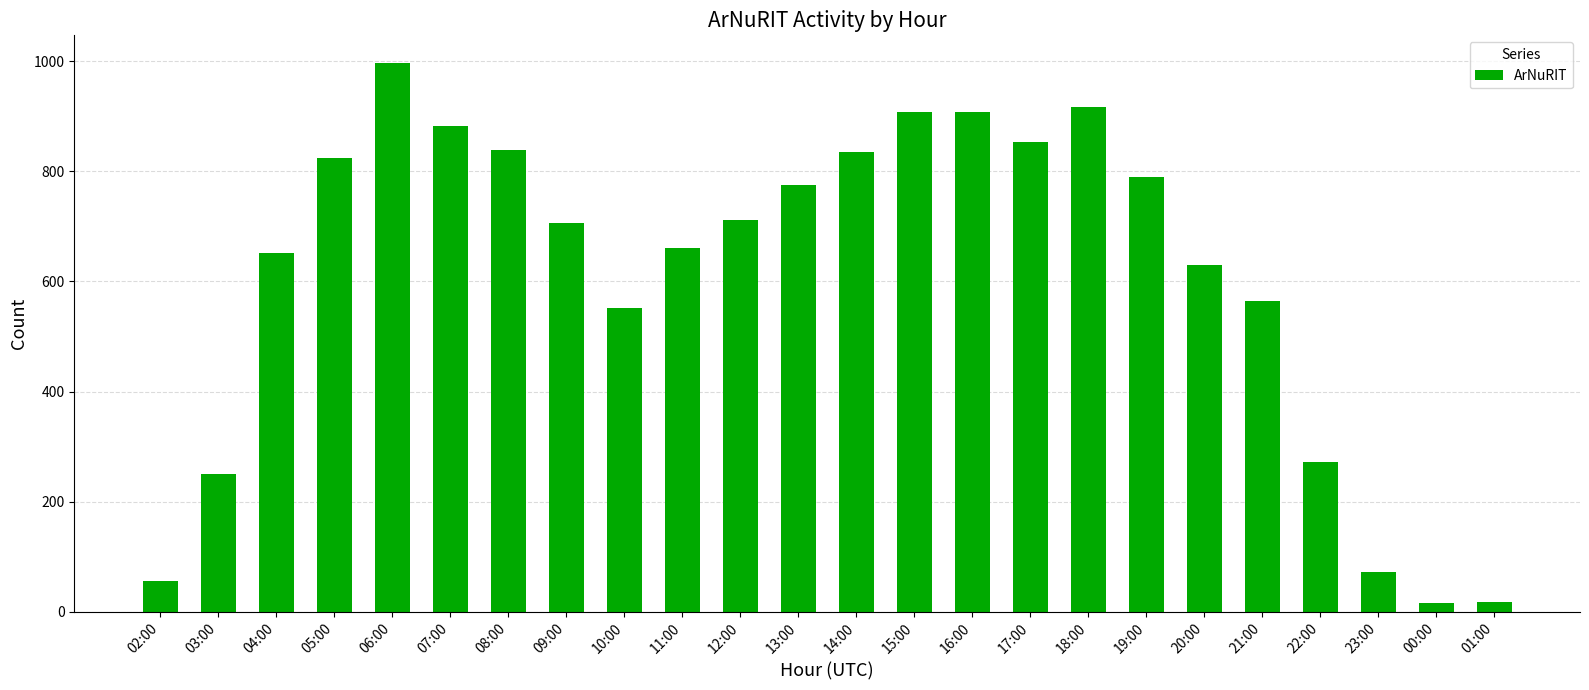

Which category has the highest value across all series?

06:00